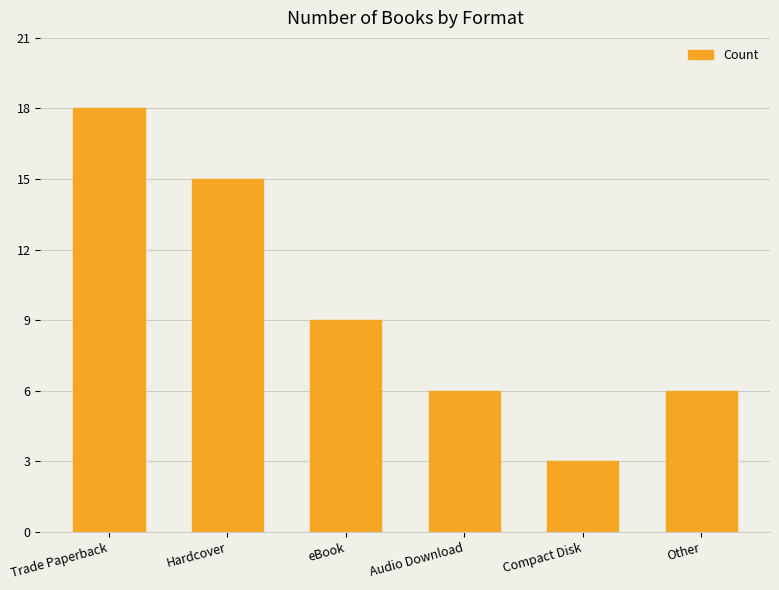

Where does the data first go above 9?

Trade Paperback